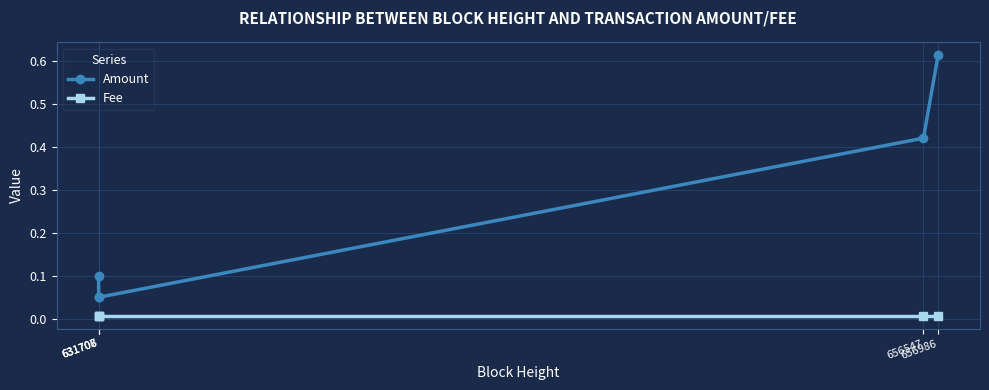

True or false: Amount and Fee cross at least once.

False